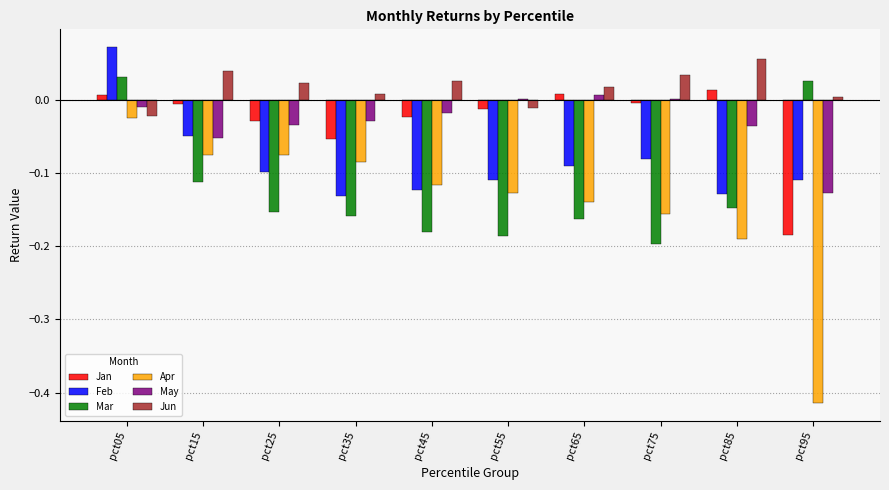

How many values in the Jan series exceed 0?

3